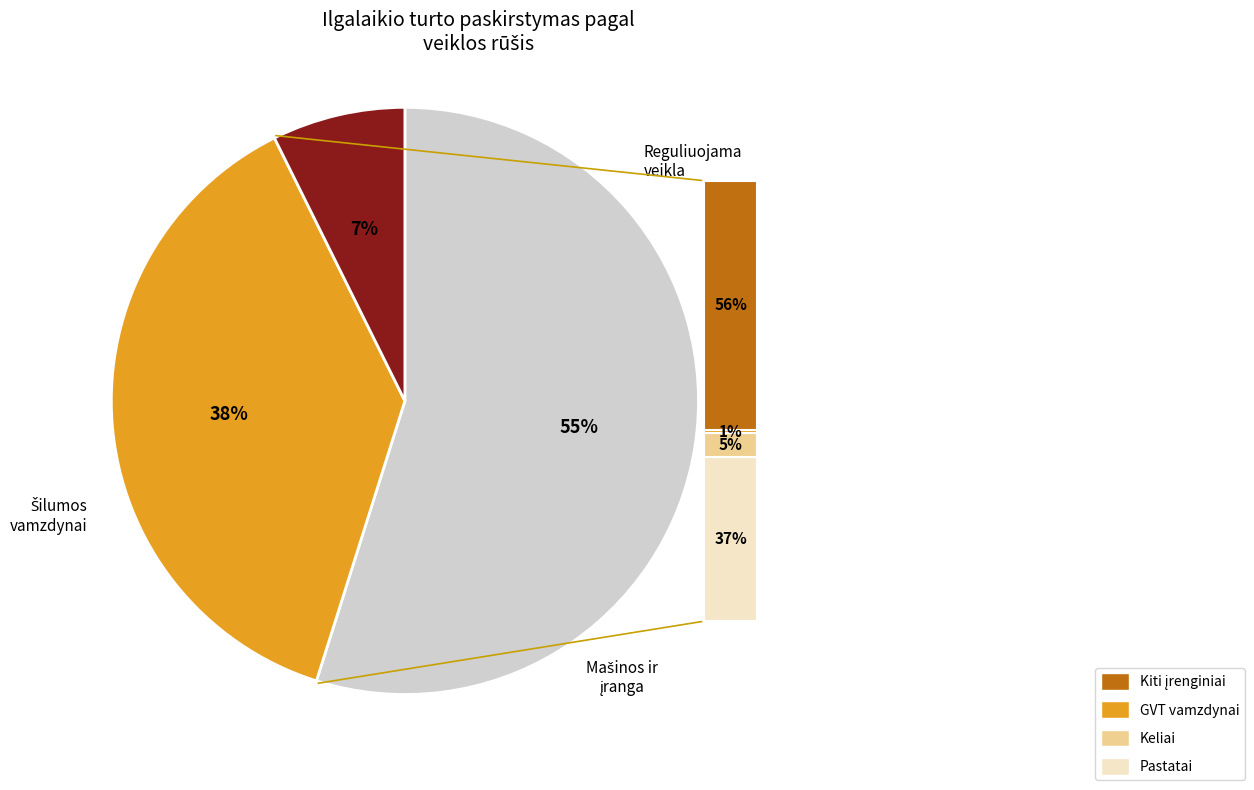

Between Pastatai (administraciniai, gamybiniai) and Šilumos ir karšto vandens vamzdynai, which is larger?

Šilumos ir karšto vandens vamzdynai